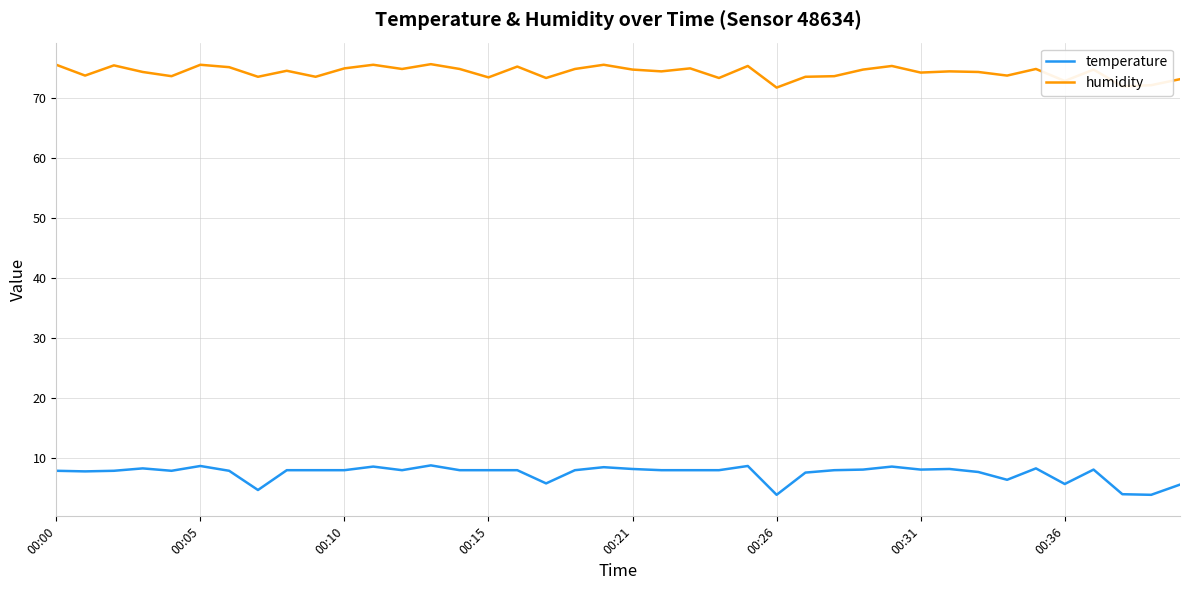

Which series has the largest range (max minus min)?

temperature